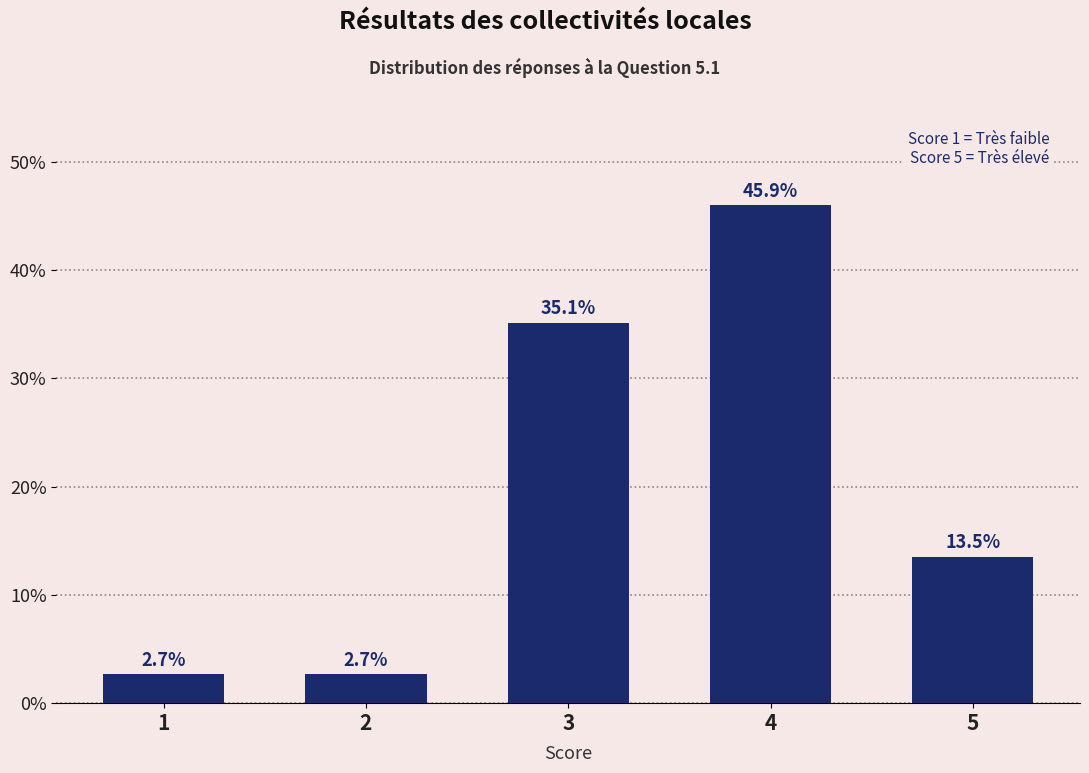

Reading left to right, extract all data points from this chart.

2.7	2.7	35.1	45.9	13.5